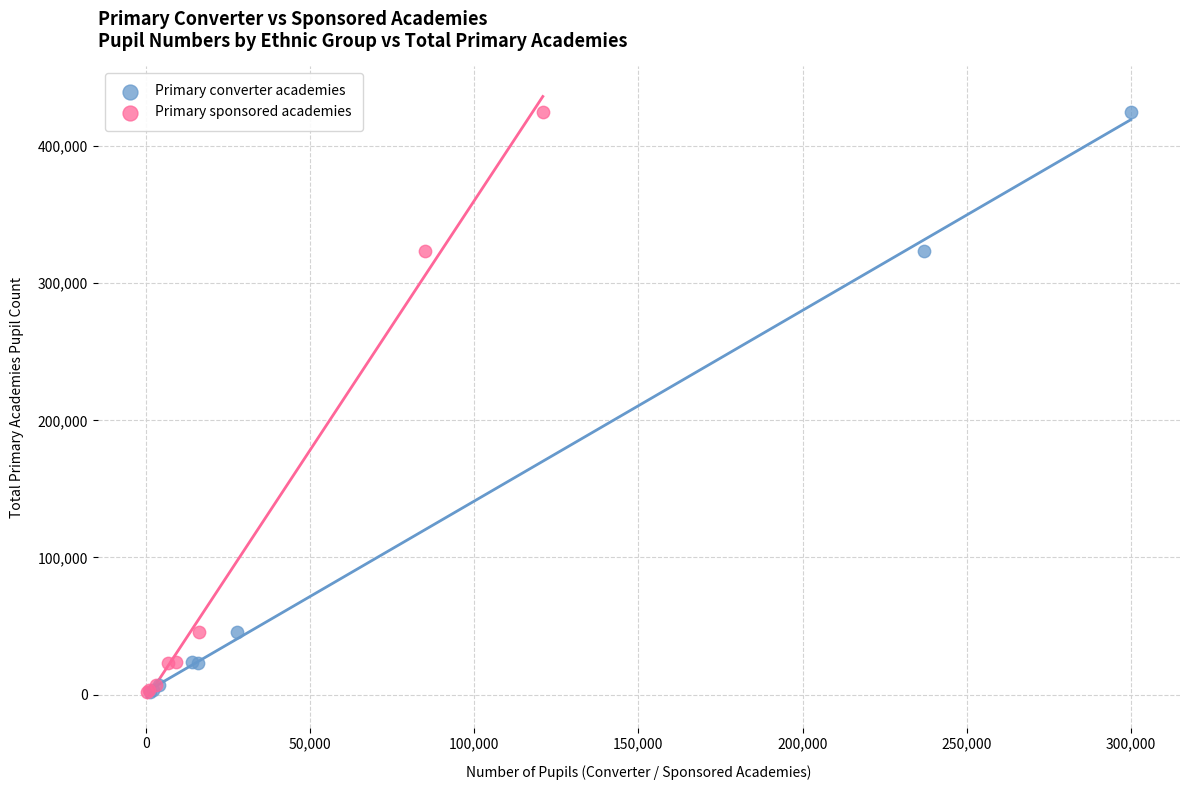

What are all the series names shown in the legend?

Primary converter academies, Primary sponsored academies